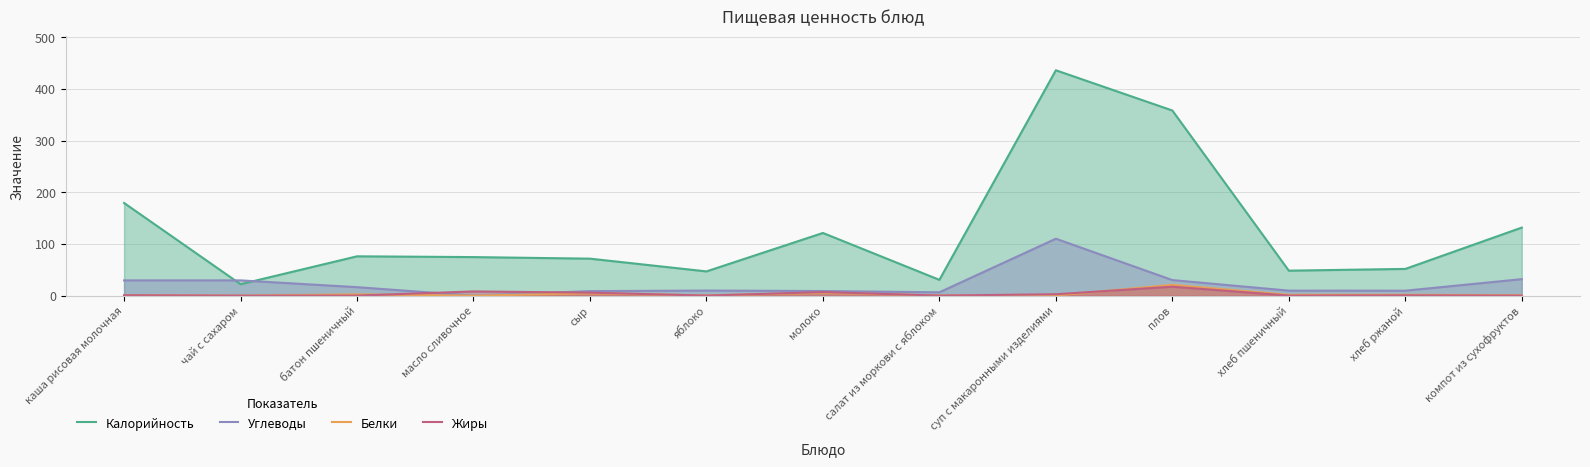

True or false: Углеводы has more than 1 interior local peaks.

True